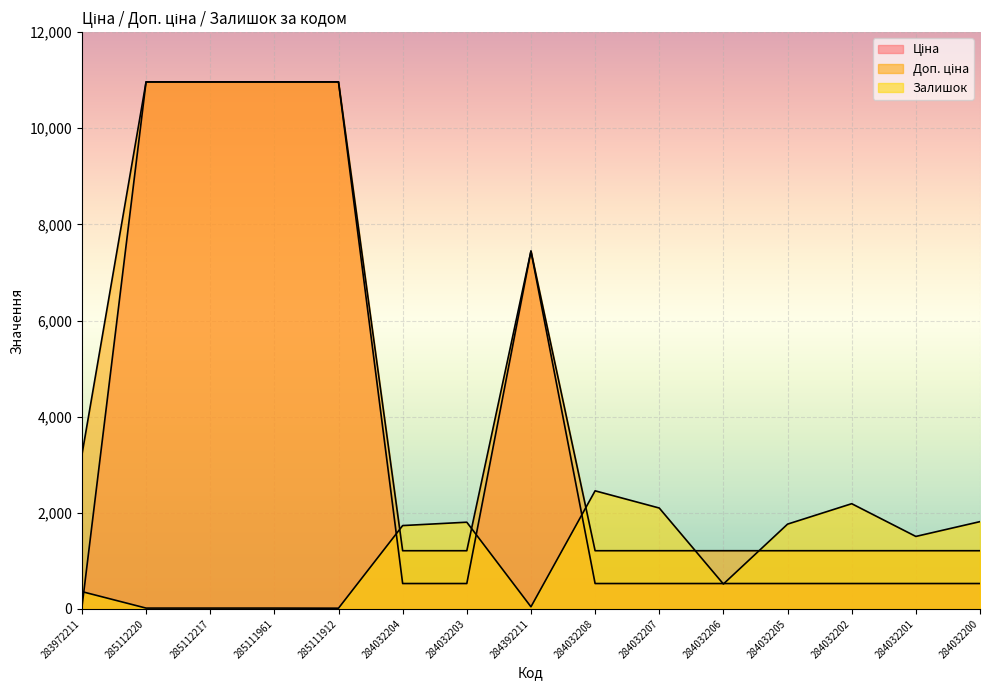

At how many categories does at least one series exceed 9526?

4